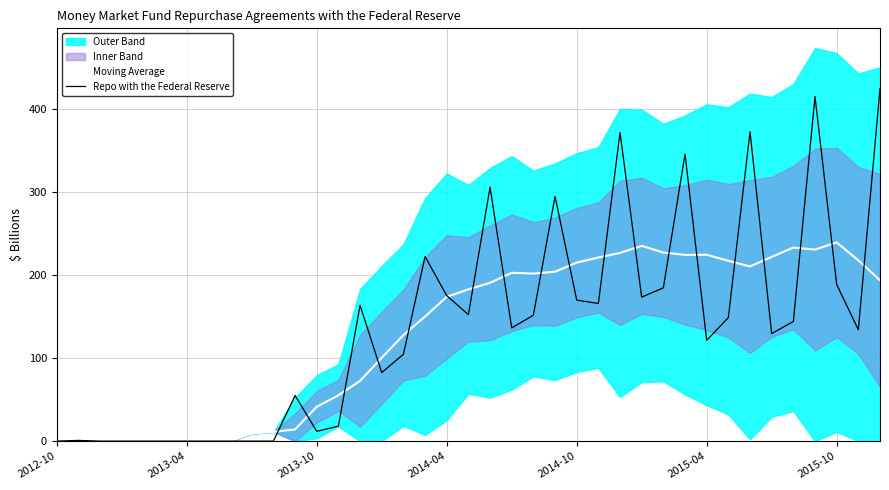

What is the highest value of the Moving Average series?

239.0